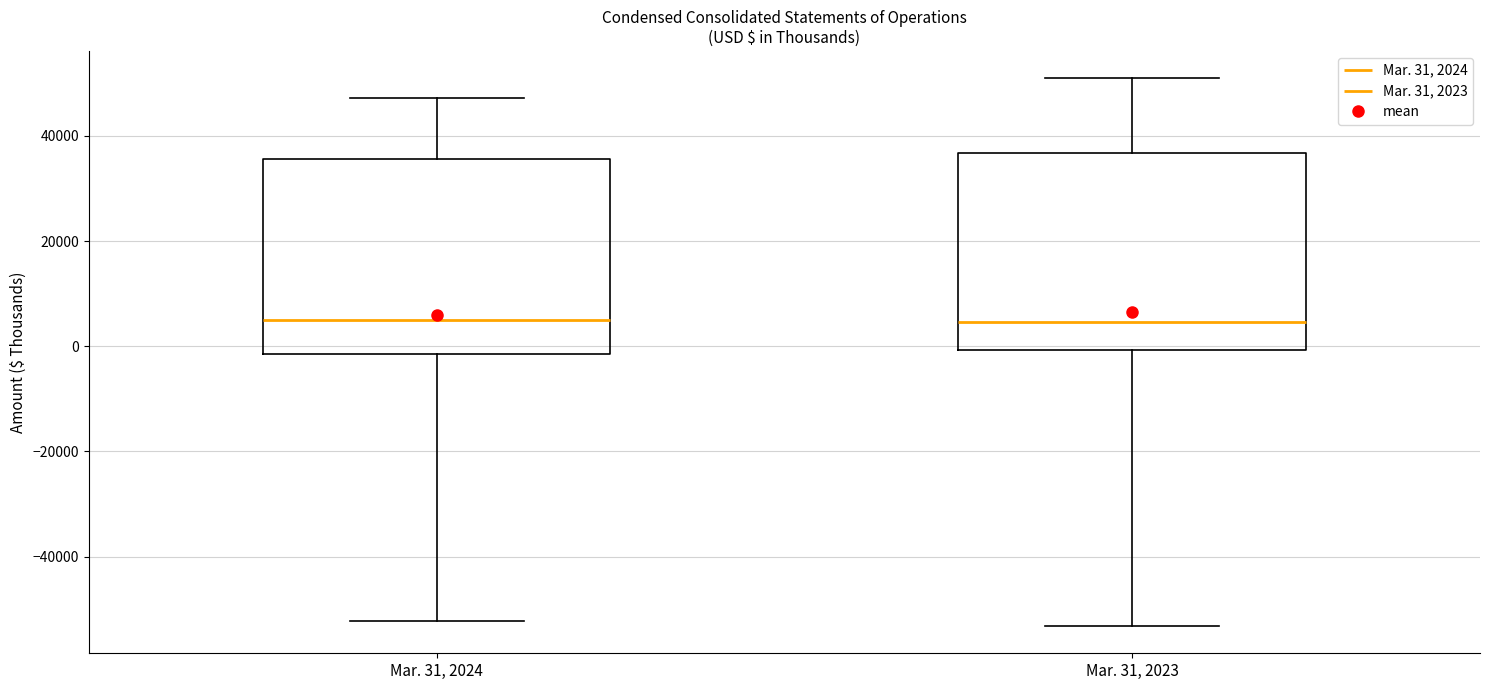

Reading left to right, transcribe this box plot: for each box, give where its median line is, the range the box spans, and where its two whiskers end, as read against the y-axis. The values are not printed on the chart, so give them approximately, as read against the axis.

Mar. 31, 2024: median 4000, box -2000 to 36000, whiskers -52000 to 48000
Mar. 31, 2023: median 4000, box 0 to 36000, whiskers -54000 to 50000